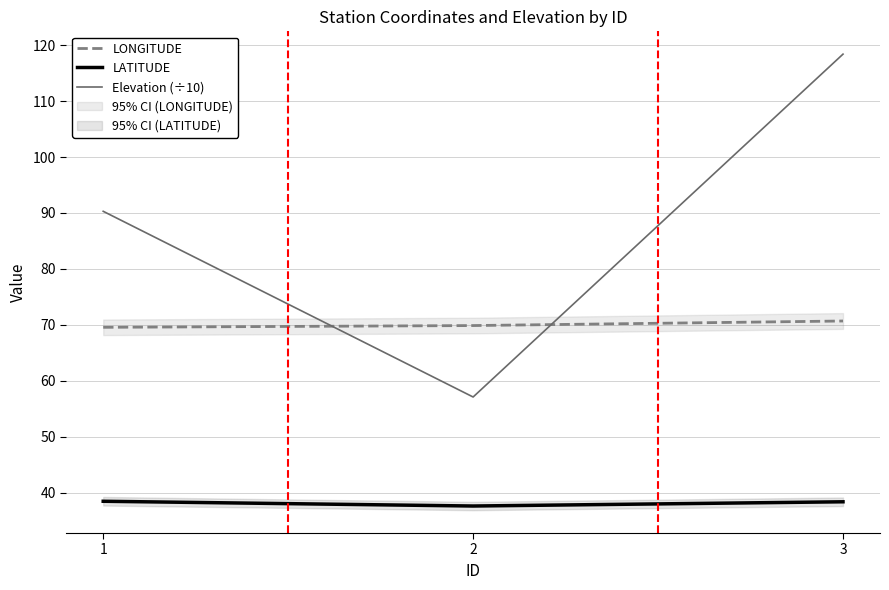

What is the difference between the maximum and minimum values in the LATITUDE series?

0.9